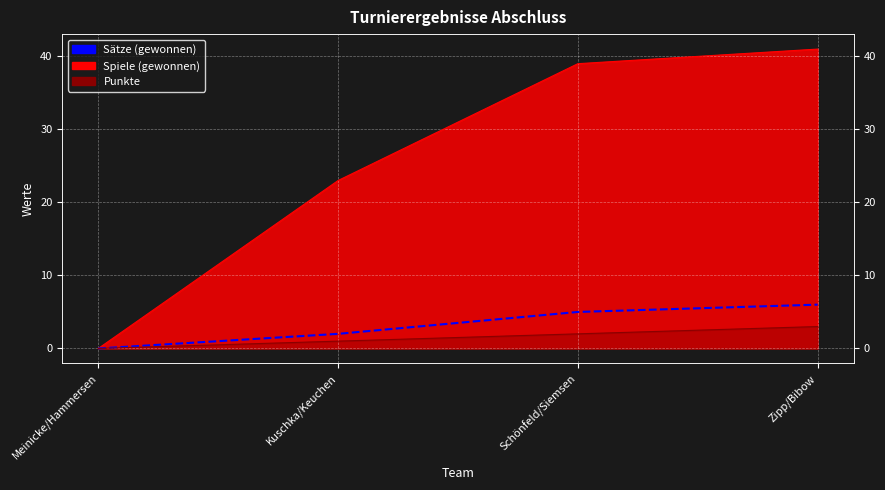

Approximately how many times larger is the value at Schönfeld/Siemsen compared to Zipp/Bibow?

0.8